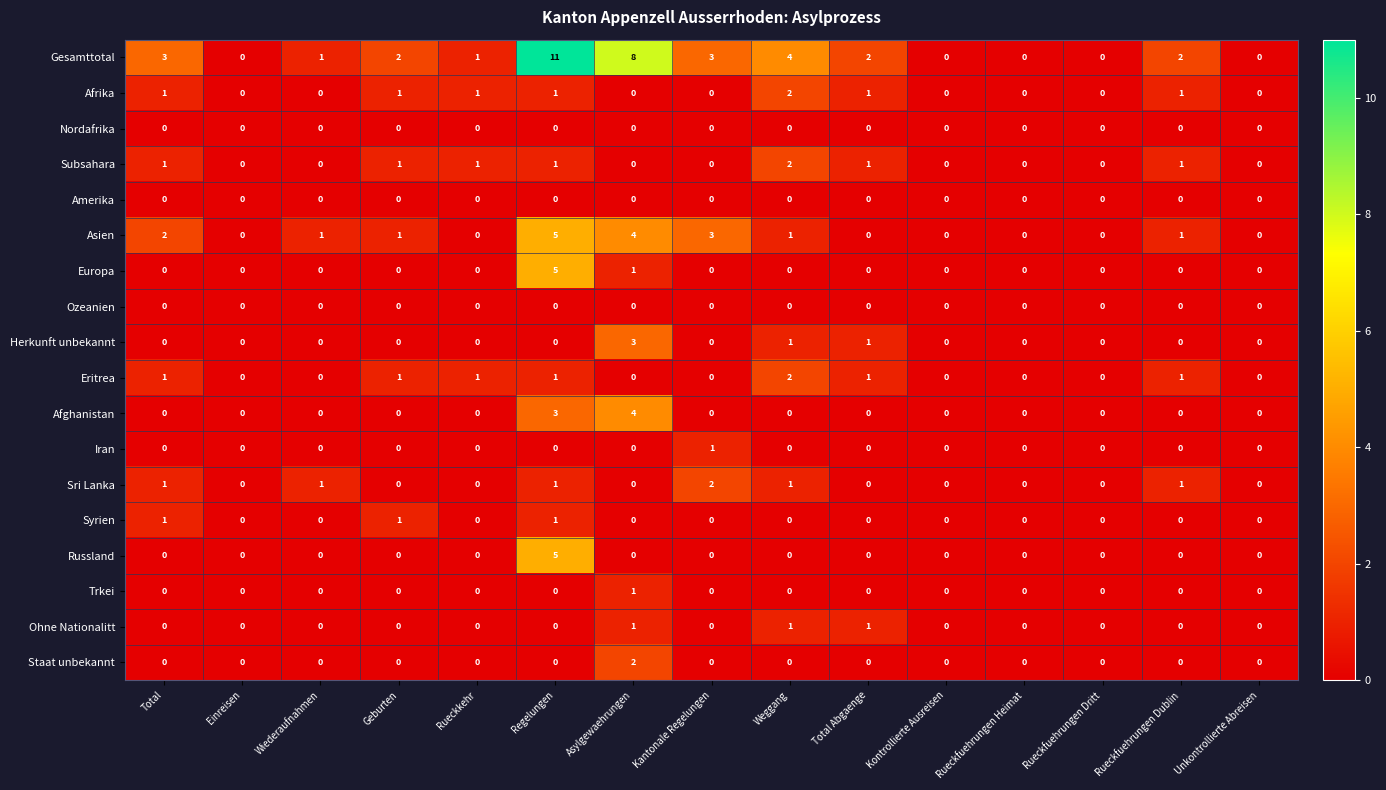

Which series changed the most between Weggang and Unkontrollierte Abreisen?

Gesamttotal